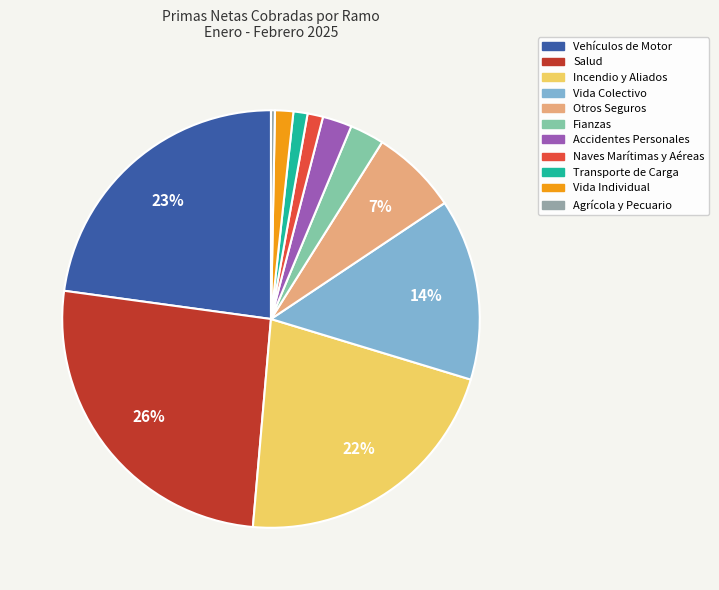

The Salud slice represents 19% of the pie. True or false?

False